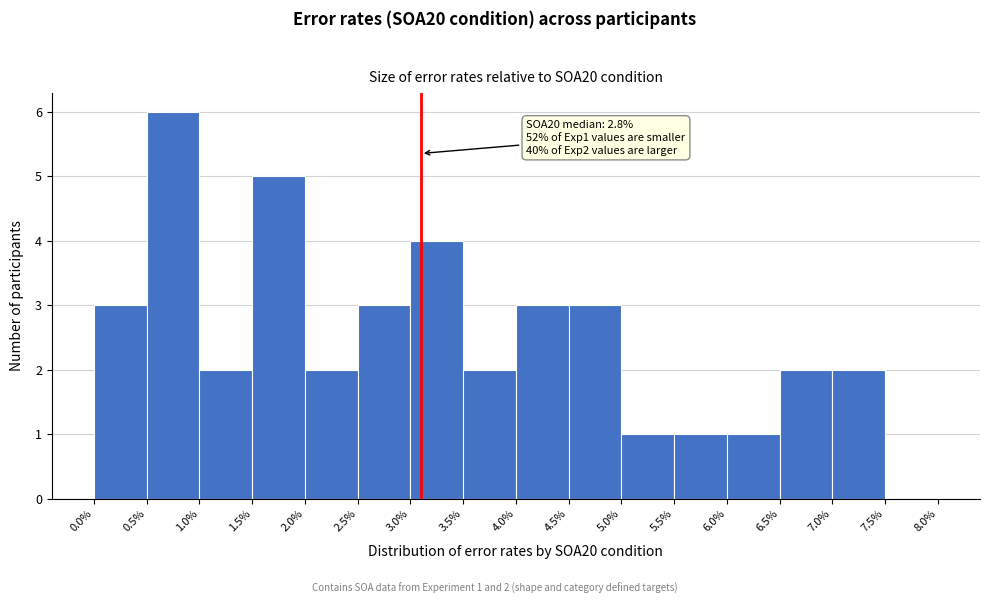

Over which range of the x-axis is the bar tallest?

0.5% to 1.0%